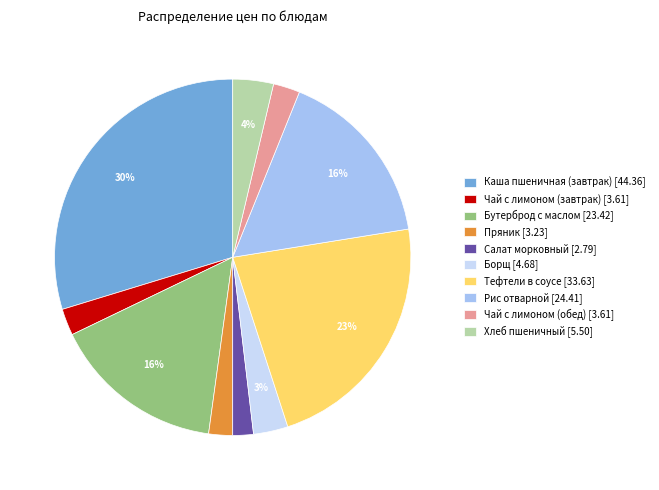

Is the sum of Салат морковный [2.79] and Каша пшеничная (завтрак) [44.36] greater than half?

No